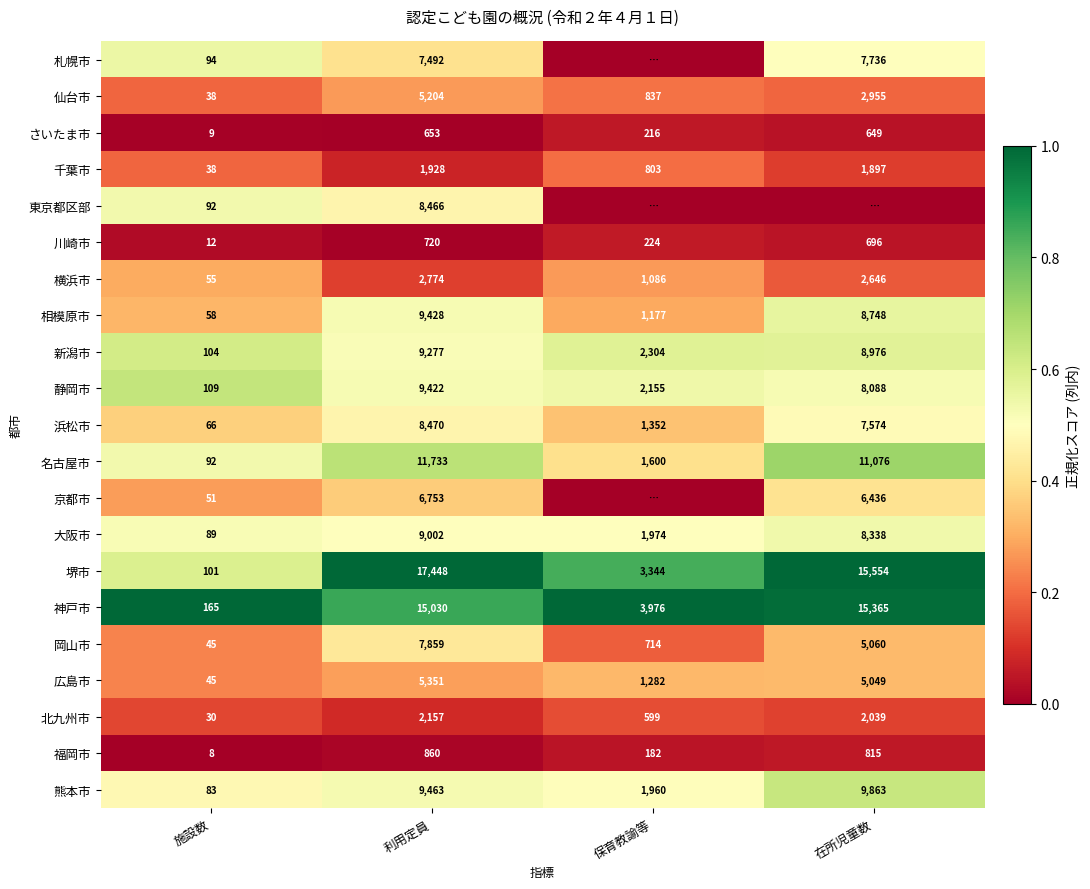

What is the highest value of the 仙台市 series?

5204